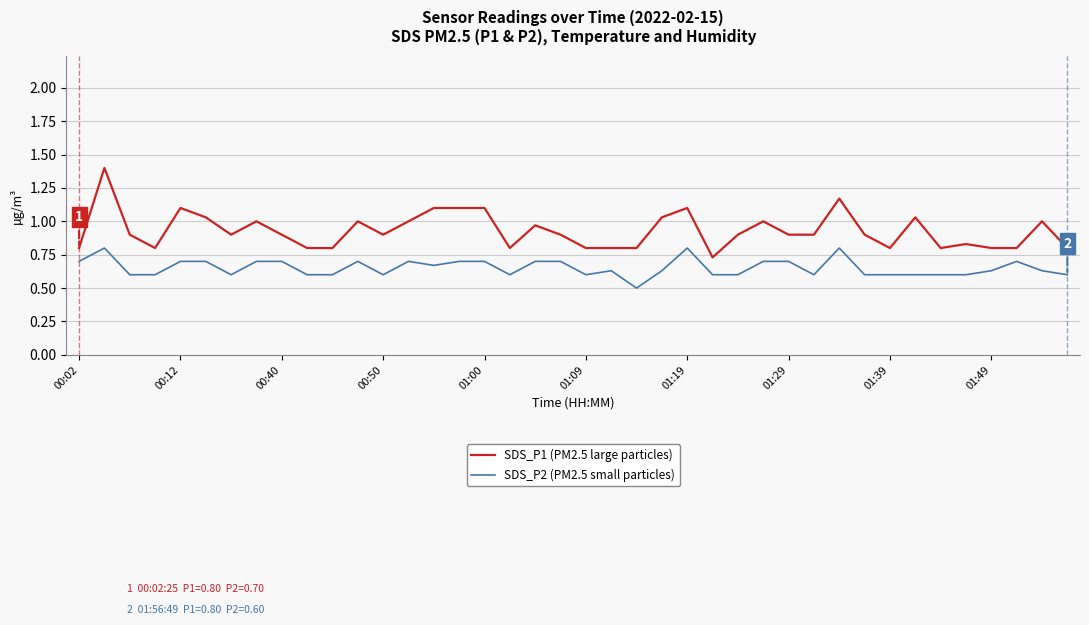

True or false: SDS_P2 (PM2.5 small particles) and SDS_P1 (PM2.5 large particles) intersect in this chart.

False